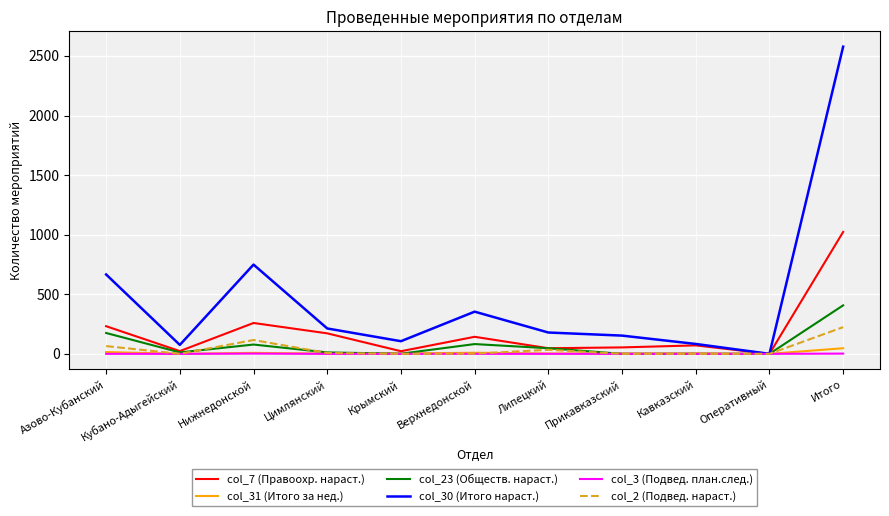

True or false: col_23 (Обществ. нараст.) has a value of 1 at Крымский.

True